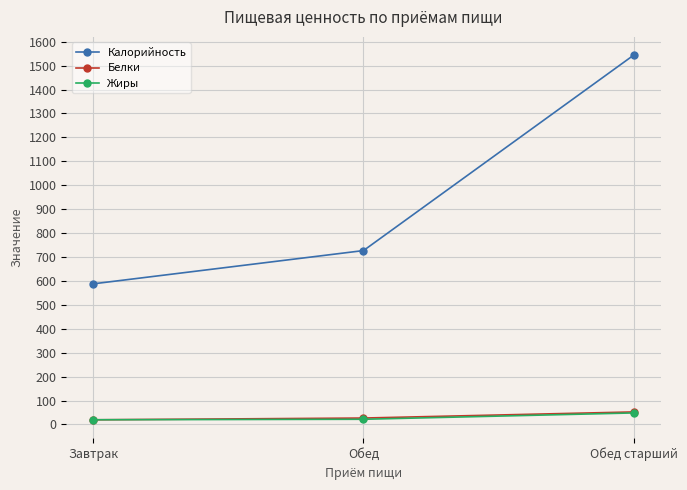

What is the sum of the Калорийность values at Обед старший and Обед?

2271.0